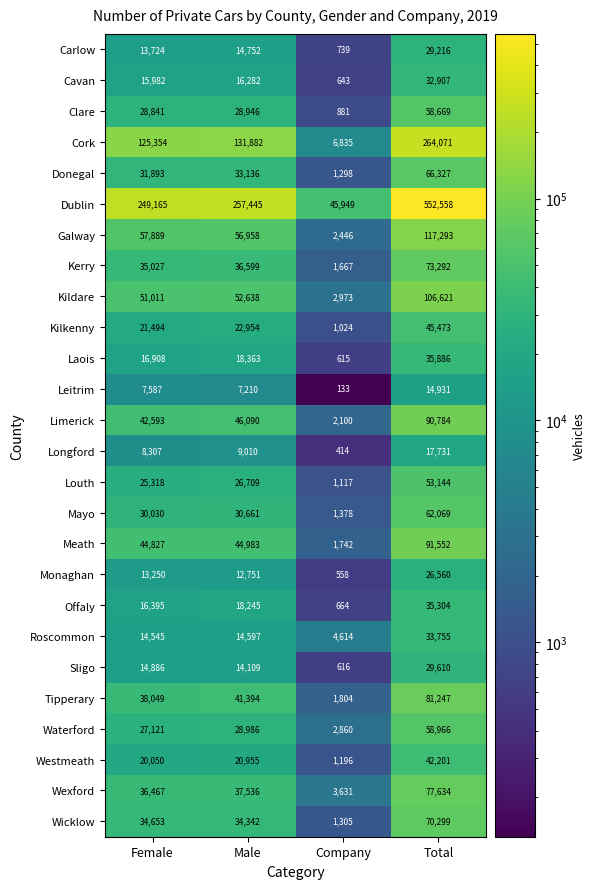

At which label is Limerick closest to 46442?

Male